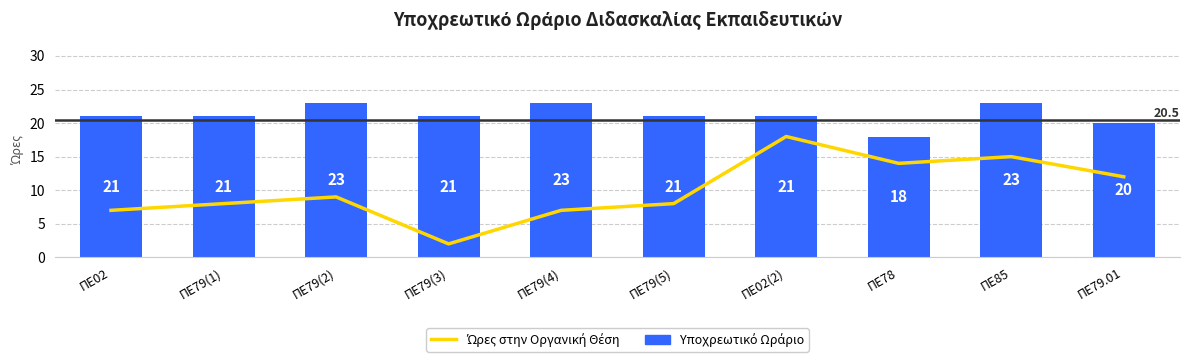

Reading left to right, extract all data points from this chart.

Ώρες στην Οργανική Θέση: 7	8	9	2	7	8	18	14	15	12
Υποχρεωτικό Ωράριο: 21	21	23	21	23	21	21	18	23	20